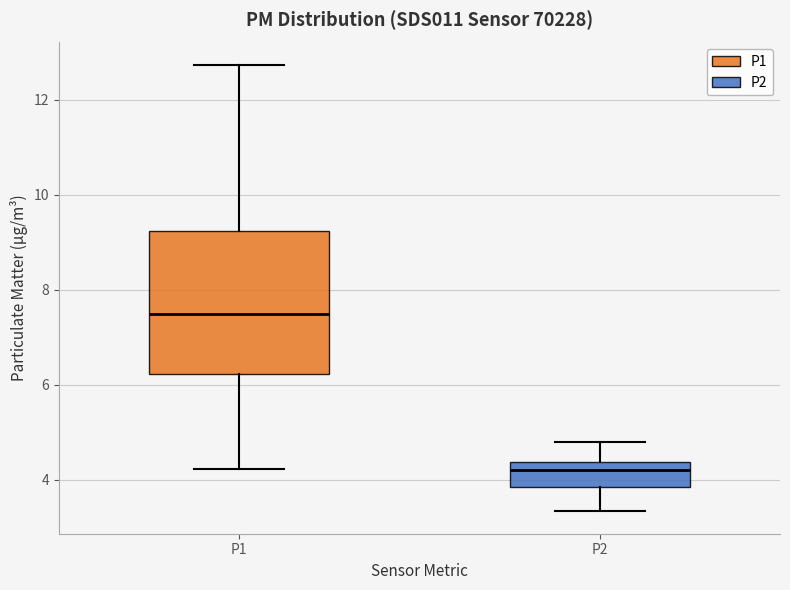

Which box is the tallest, from its lower edge to its upper edge?

P1